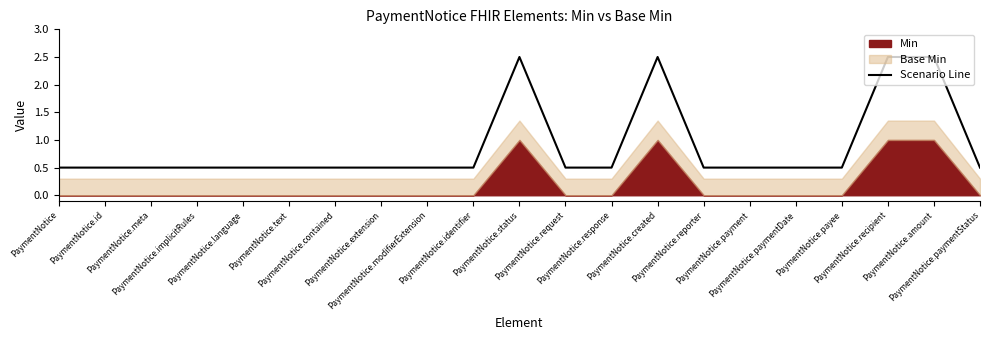

How many interior local peaks (higher than both neighbors) does the data have?

2